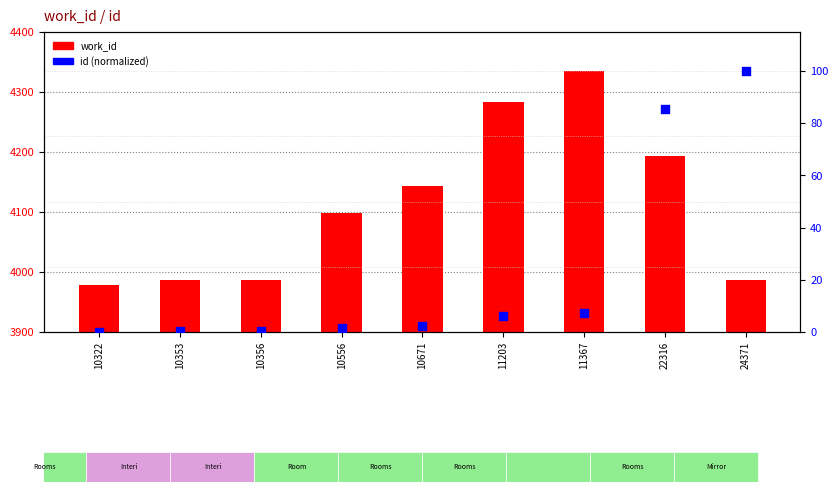

Which series reaches the maximum Y coordinate?

work_id